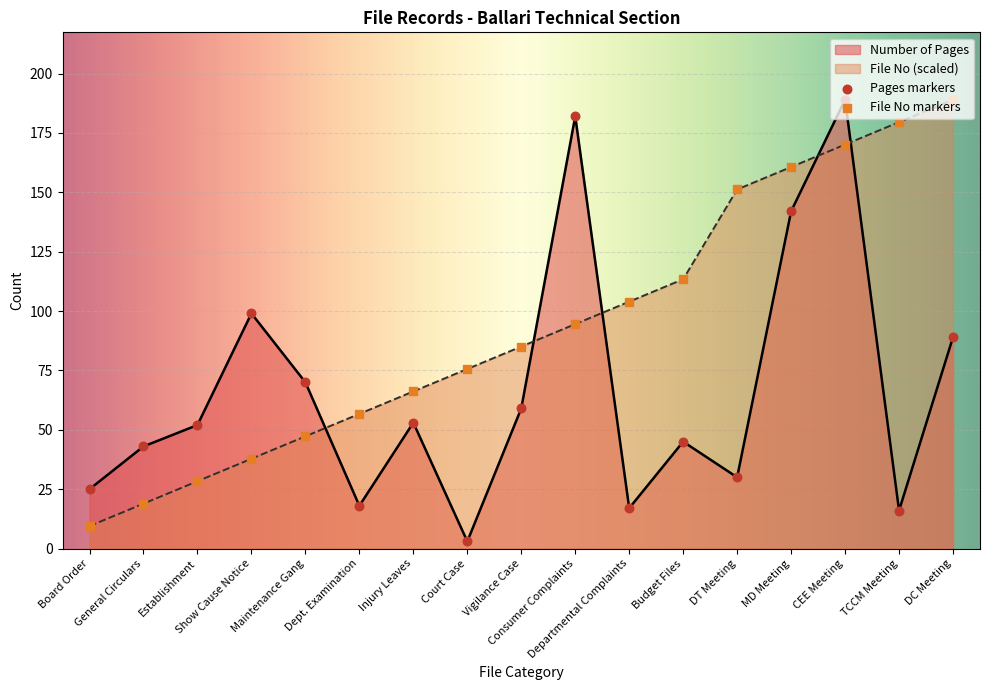

Which series has the widest spread of Y values?

Number of Pages